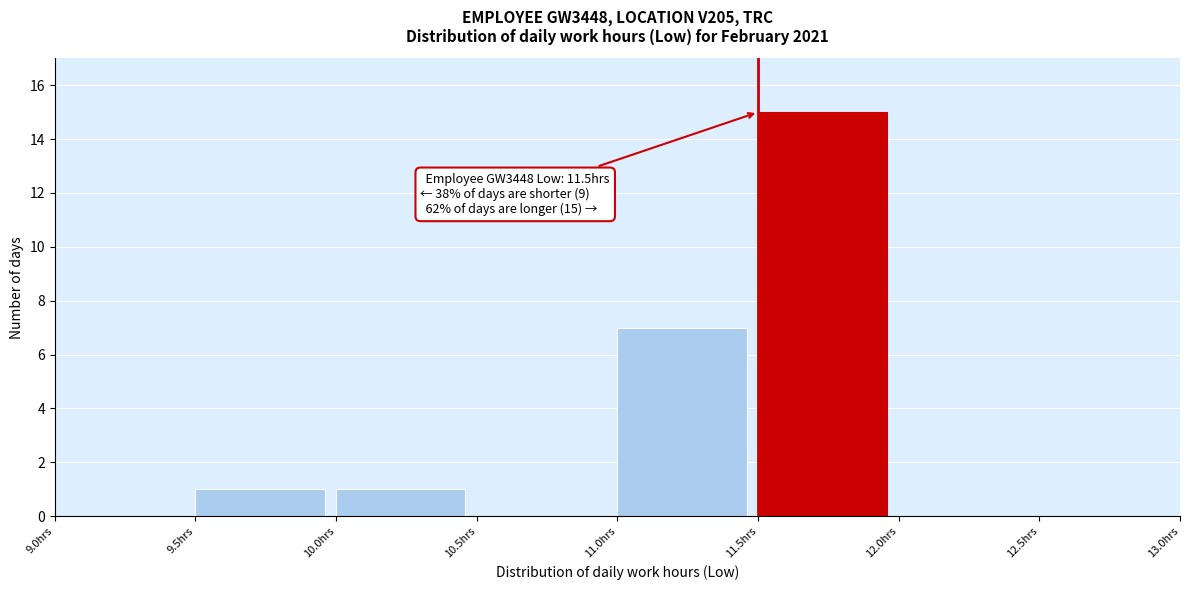

Which range on the x-axis has the tallest bar?

11.5 to 12.0